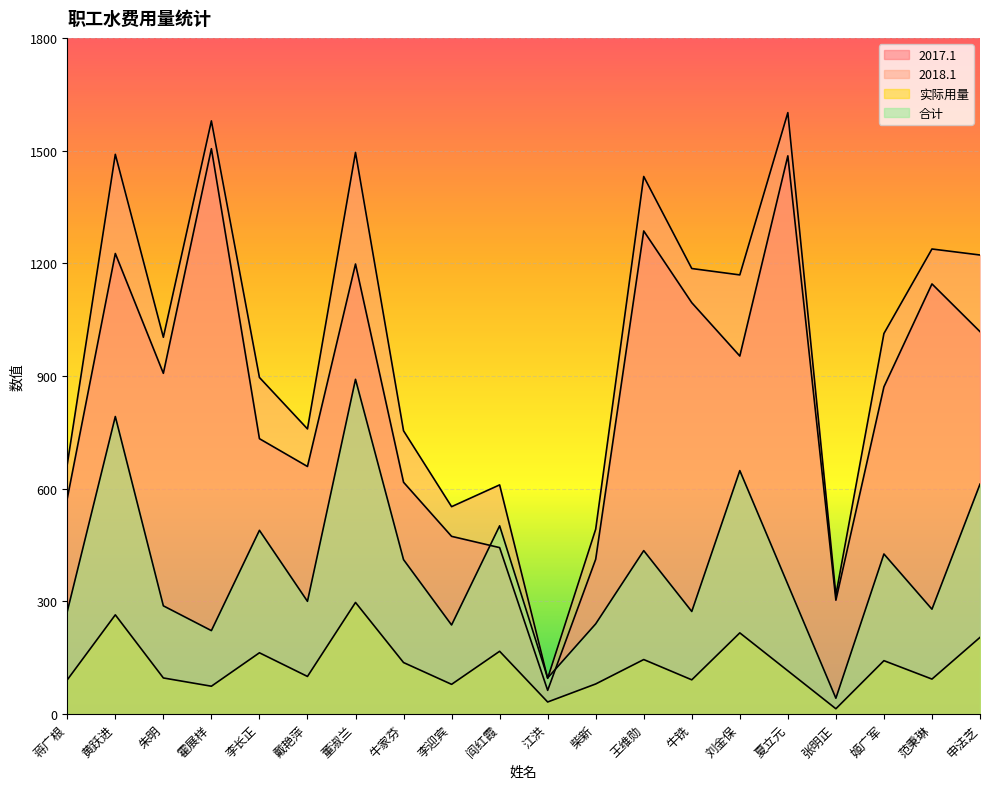

Rank the series by their average value, from highest to lowest.

2018.1, 2017.1, 合计, 实际用量